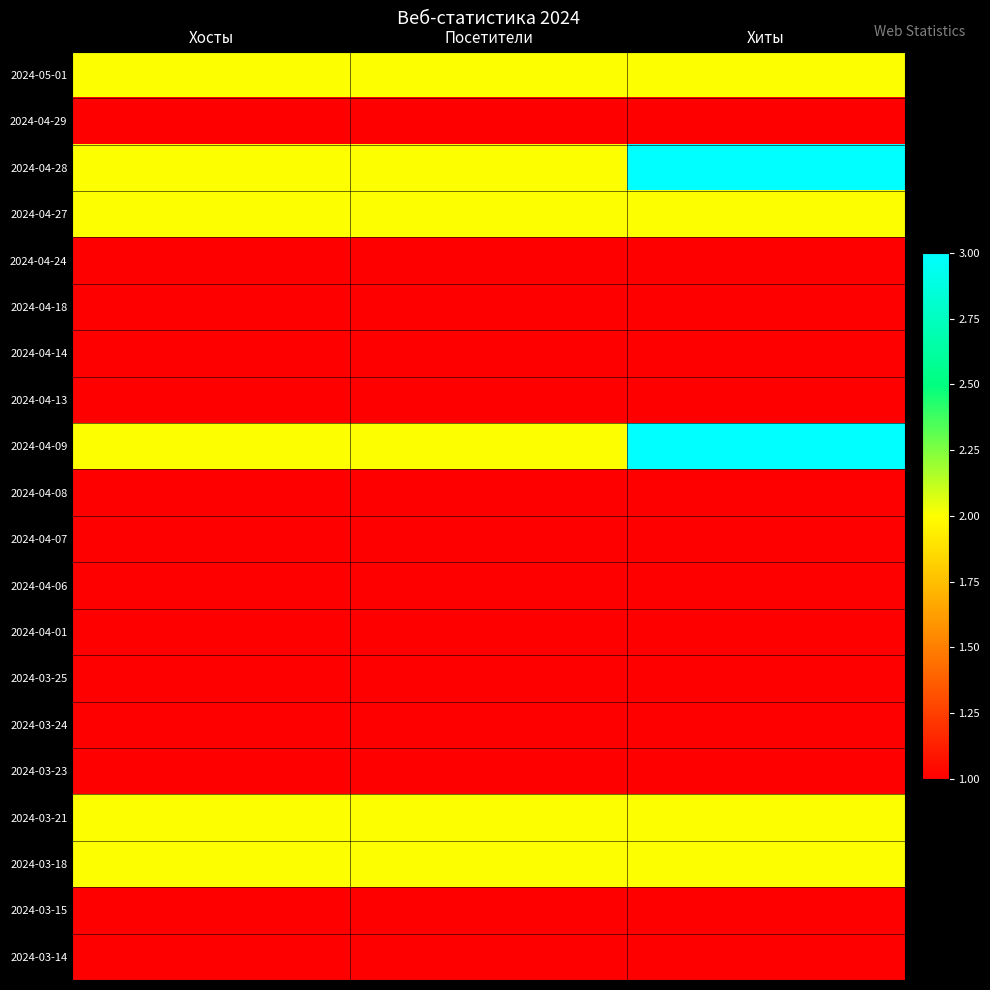

Reading right to left, what are all the values shown in this chart?

2024-05-01: Хиты=2	Посетители=2	Хосты=2
2024-04-29: Хиты=1	Посетители=1	Хосты=1
2024-04-28: Хиты=3	Посетители=2	Хосты=2
2024-04-27: Хиты=2	Посетители=2	Хосты=2
2024-04-24: Хиты=1	Посетители=1	Хосты=1
2024-04-18: Хиты=1	Посетители=1	Хосты=1
2024-04-14: Хиты=1	Посетители=1	Хосты=1
2024-04-13: Хиты=1	Посетители=1	Хосты=1
2024-04-09: Хиты=3	Посетители=2	Хосты=2
2024-04-08: Хиты=1	Посетители=1	Хосты=1
2024-04-07: Хиты=1	Посетители=1	Хосты=1
2024-04-06: Хиты=1	Посетители=1	Хосты=1
2024-04-01: Хиты=1	Посетители=1	Хосты=1
2024-03-25: Хиты=1	Посетители=1	Хосты=1
2024-03-24: Хиты=1	Посетители=1	Хосты=1
2024-03-23: Хиты=1	Посетители=1	Хосты=1
2024-03-21: Хиты=2	Посетители=2	Хосты=2
2024-03-18: Хиты=2	Посетители=2	Хосты=2
2024-03-15: Хиты=1	Посетители=1	Хосты=1
2024-03-14: Хиты=1	Посетители=1	Хосты=1